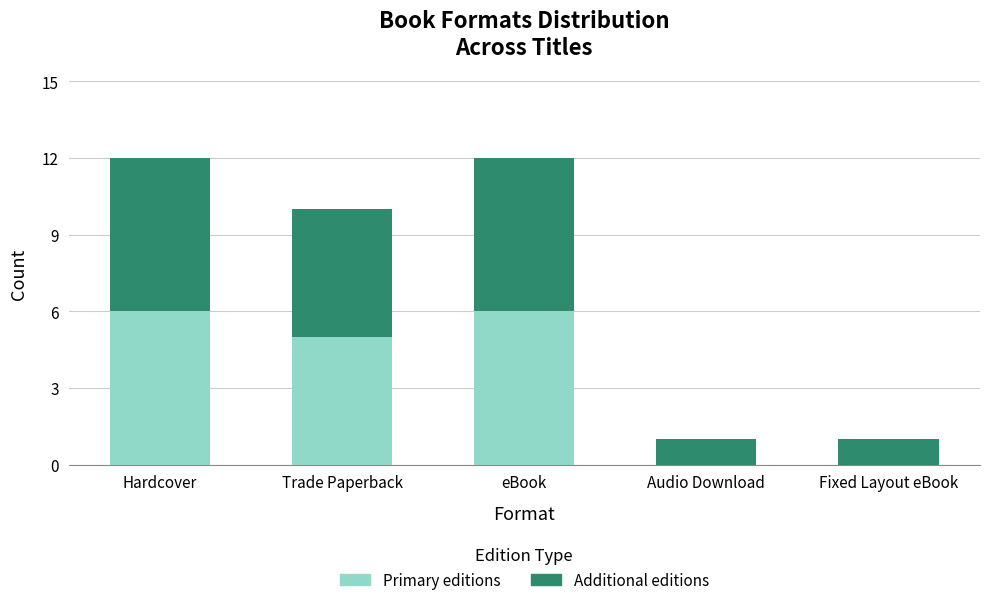

Where is Primary editions nearest to the value 3?

Trade Paperback